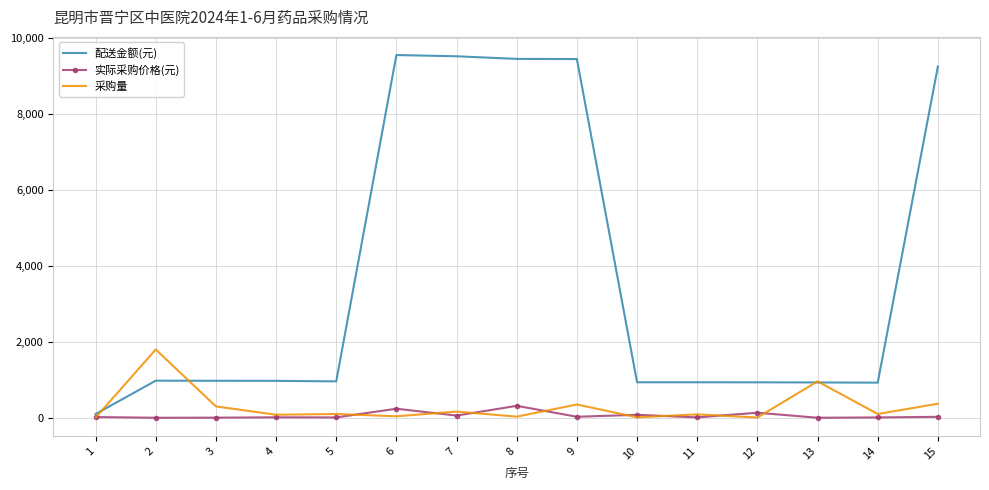

What is the average value of the 实际采购价格(元) series?

62.8